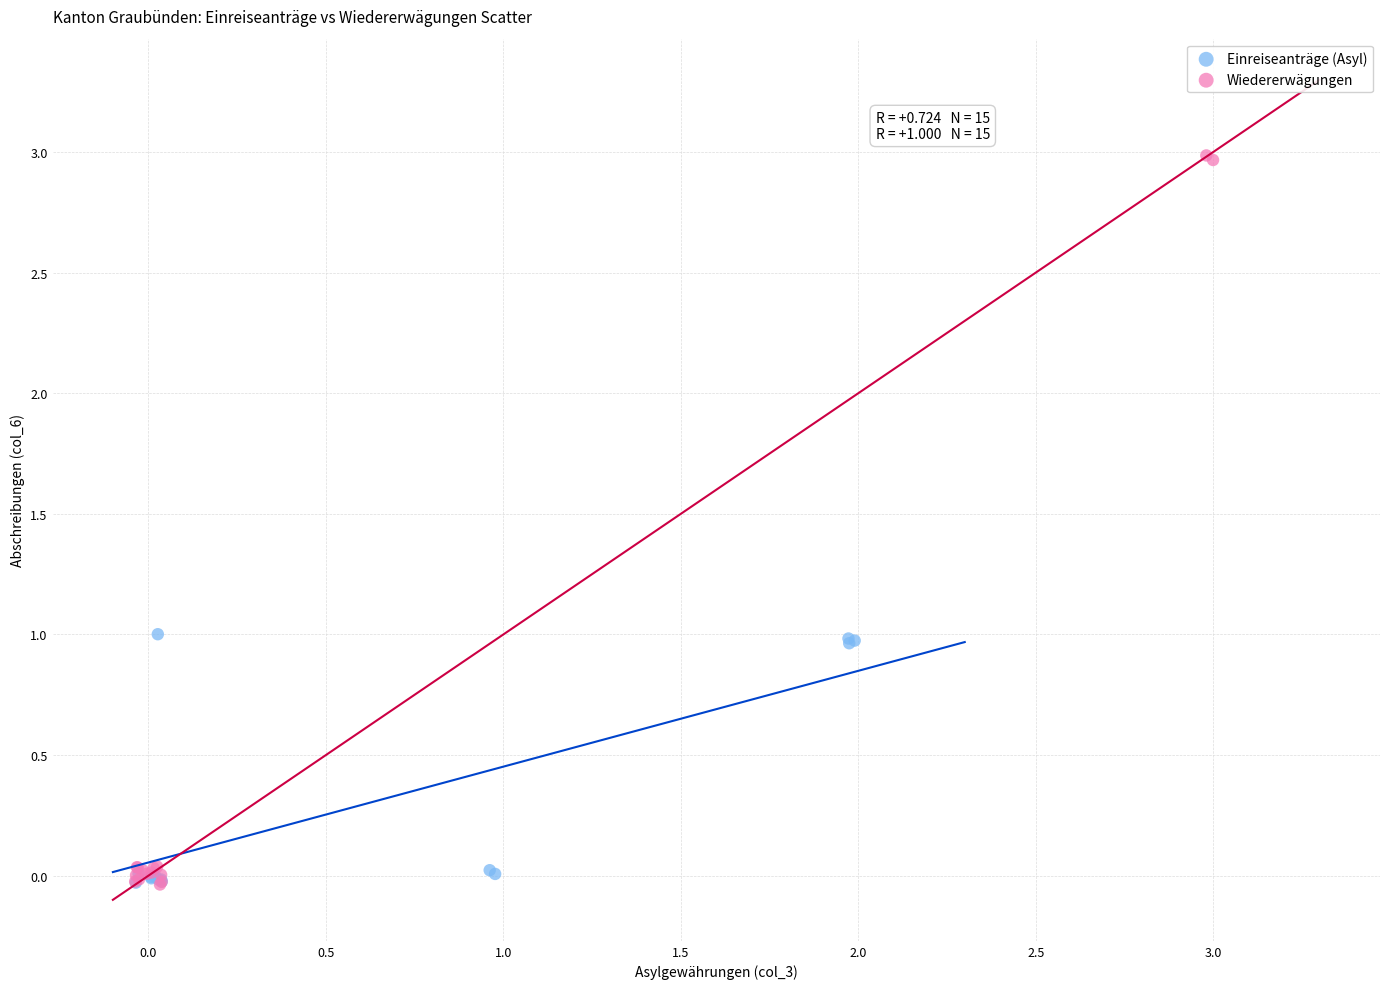

Which series reaches the maximum Y coordinate?

Wiedererwägungen